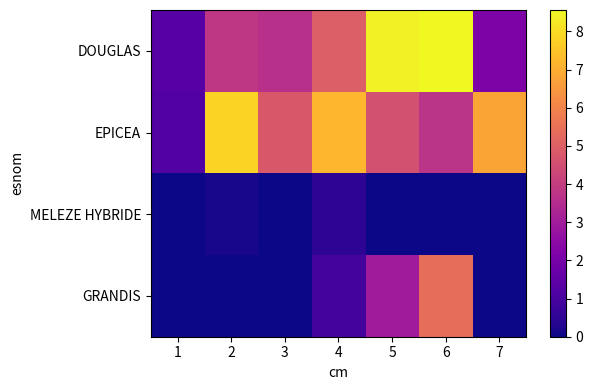

At how many categories does at least one series exceed 8?

2